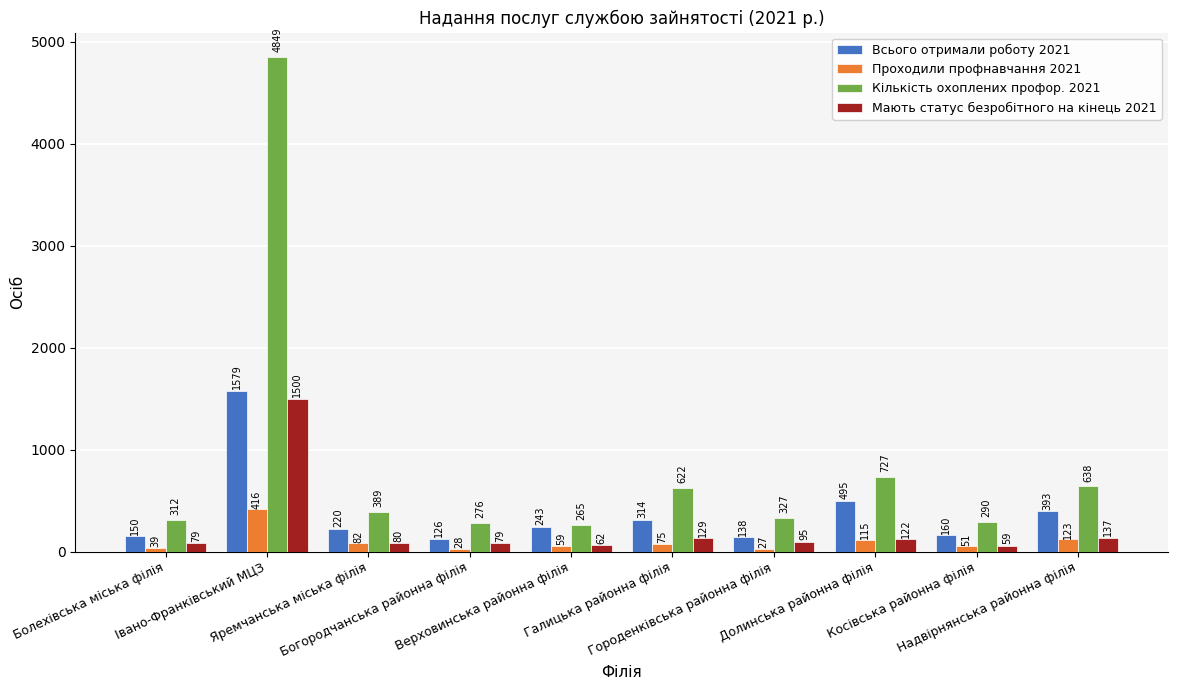

How many values in the Всього отримали роботу 2021 series are below 243?

5